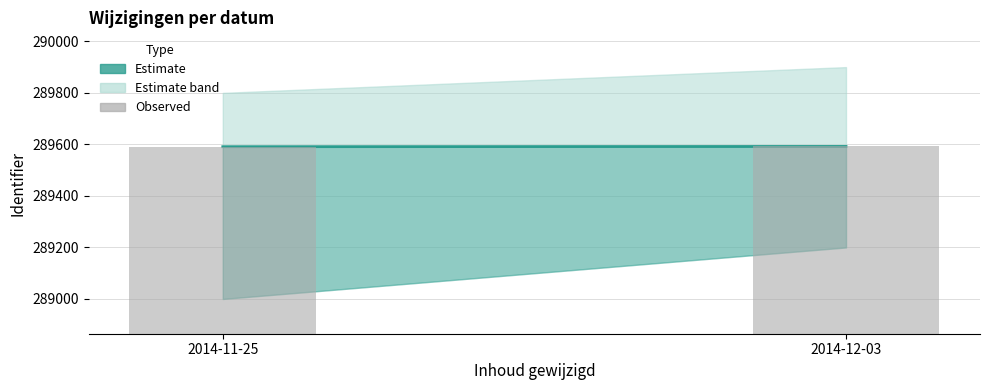

How many bars are there in total?

2